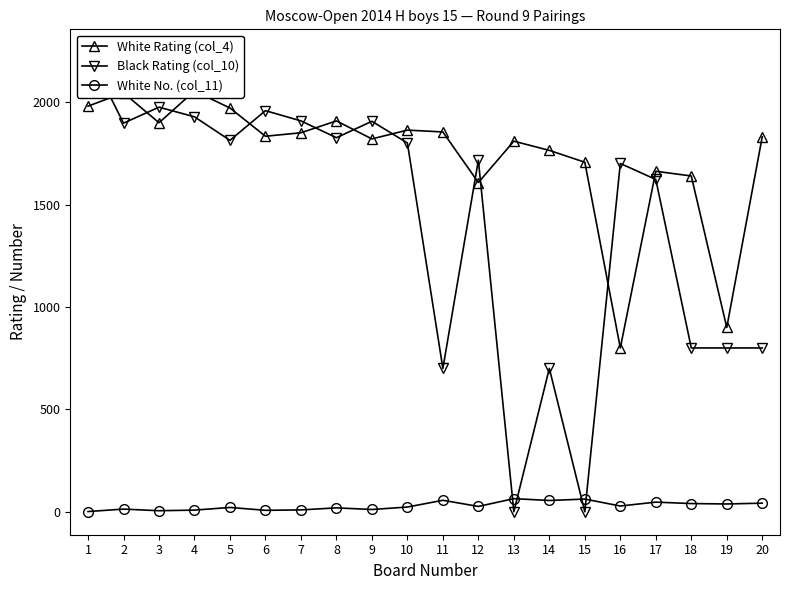

True or false: White No. (col_11) and White Rating (col_4) cross at least once.

False